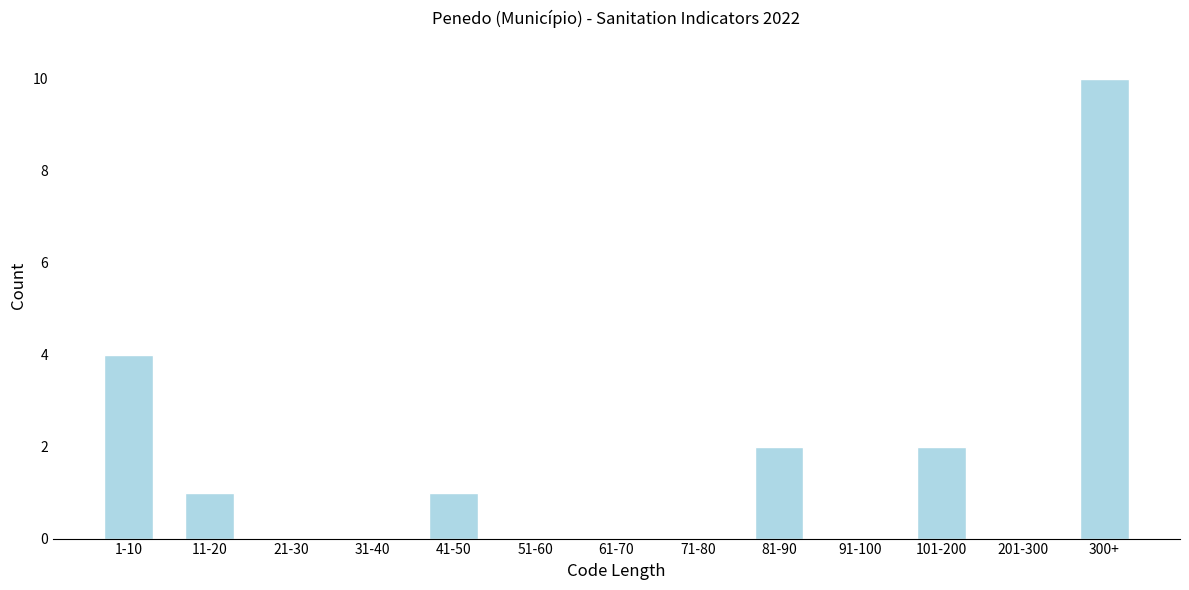

Reading right to left, transcribe all the data shown in this chart.

300+=10	201-300=0	101-200=2	91-100=0	81-90=2	71-80=0	61-70=0	51-60=0	41-50=1	31-40=0	21-30=0	11-20=1	1-10=4